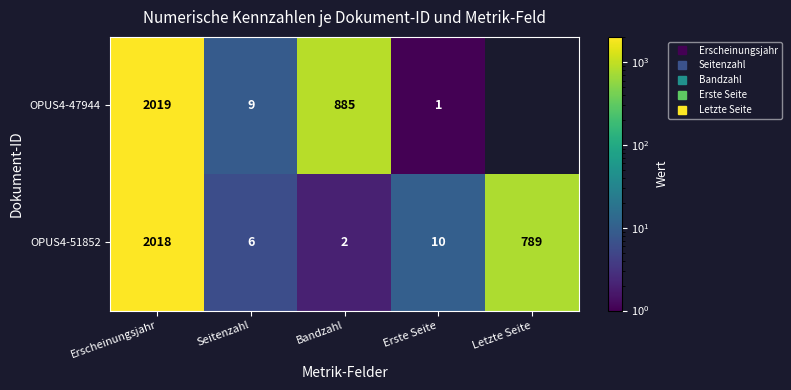

What is the sum of all OPUS4-47944 values?

2914